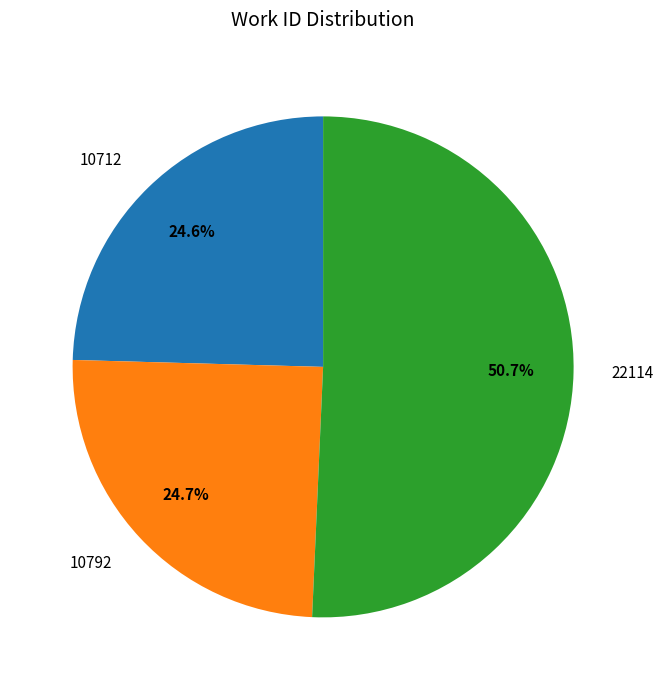

What is the total percentage of 22114 and 10712?

75.3%